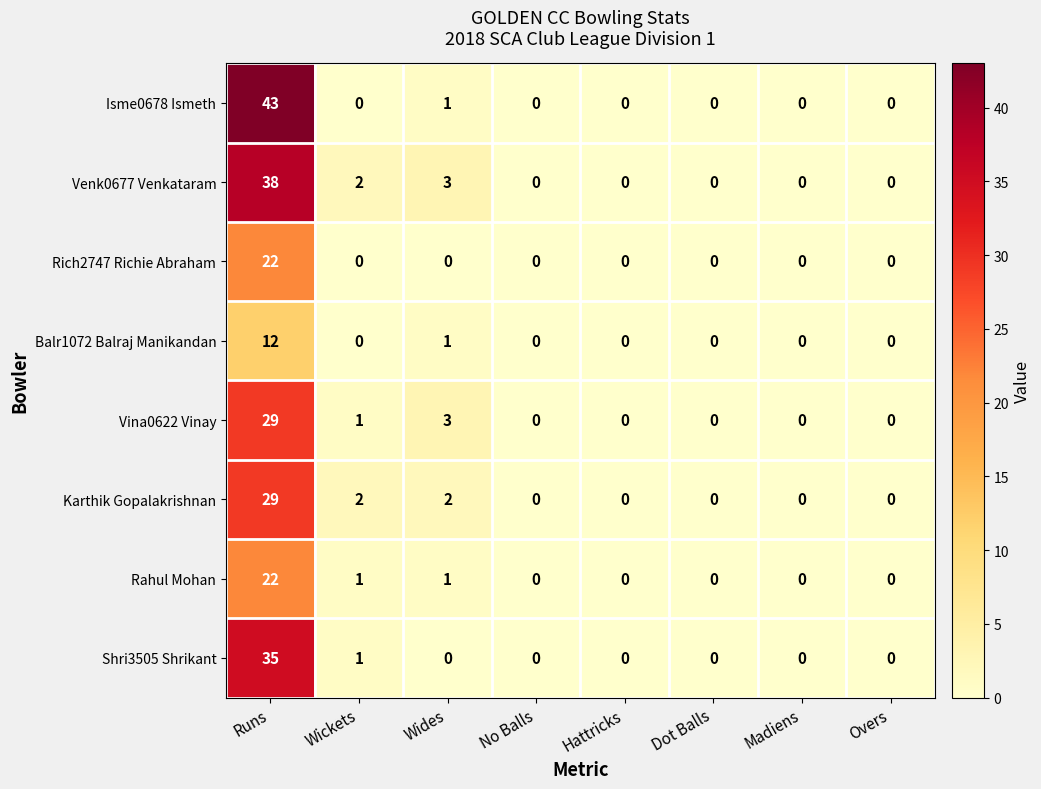

The Vina0622 Vinay series shows 0 at Overs. True or false?

True